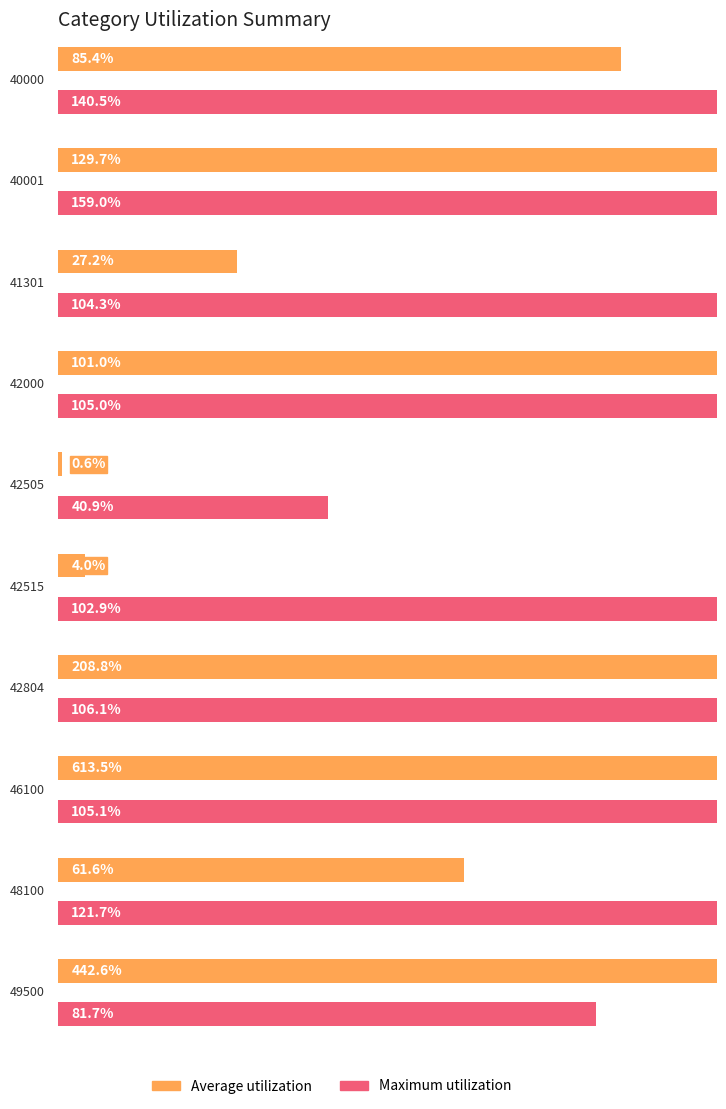

Is the value of Average utilization at 40000 greater than the value of Maximum utilization at 42515?

No